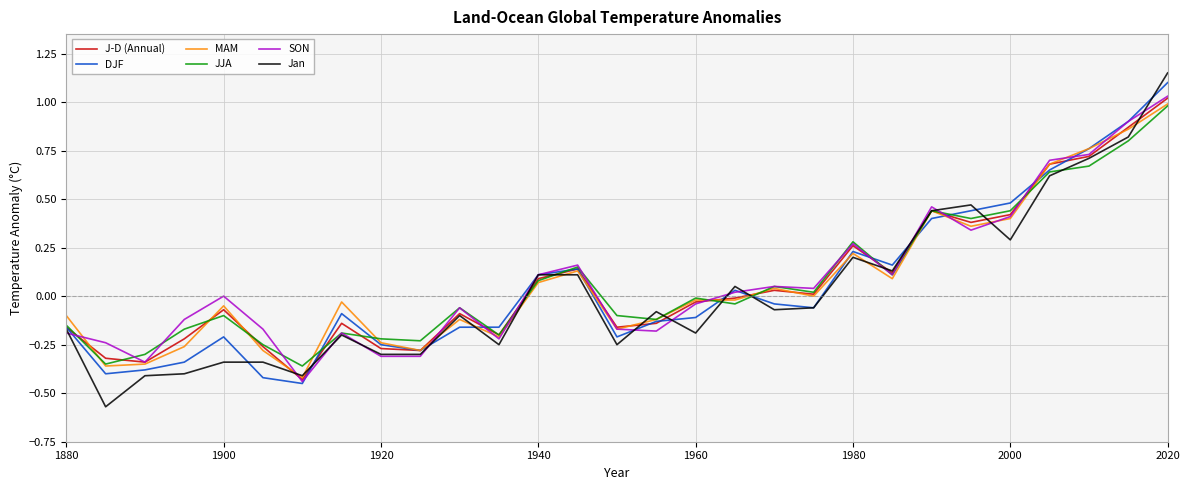

Which series has the largest range (max minus min)?

Jan